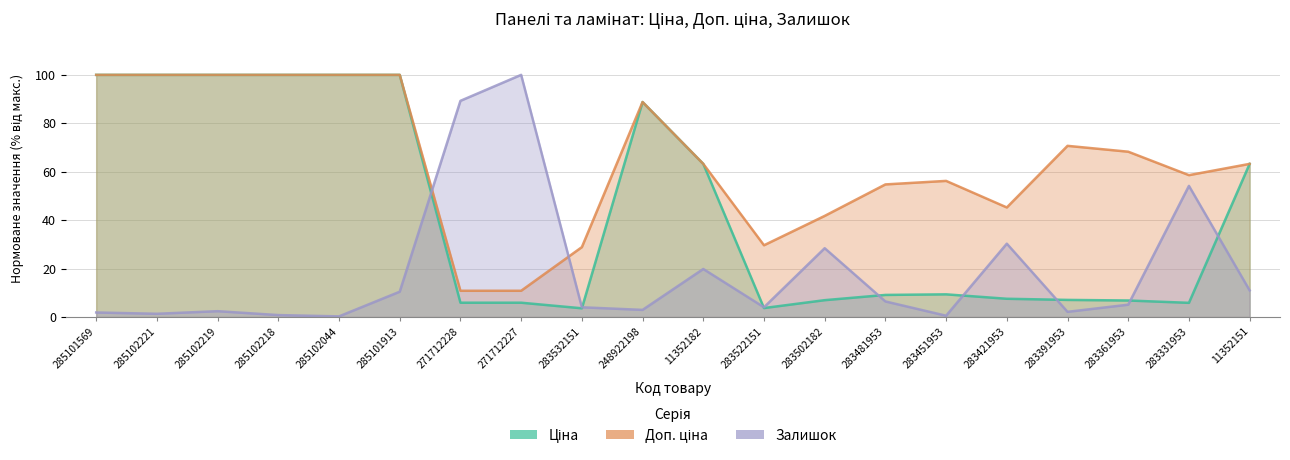

Is it true that Ціна equals 1.6 at 283391953?

False